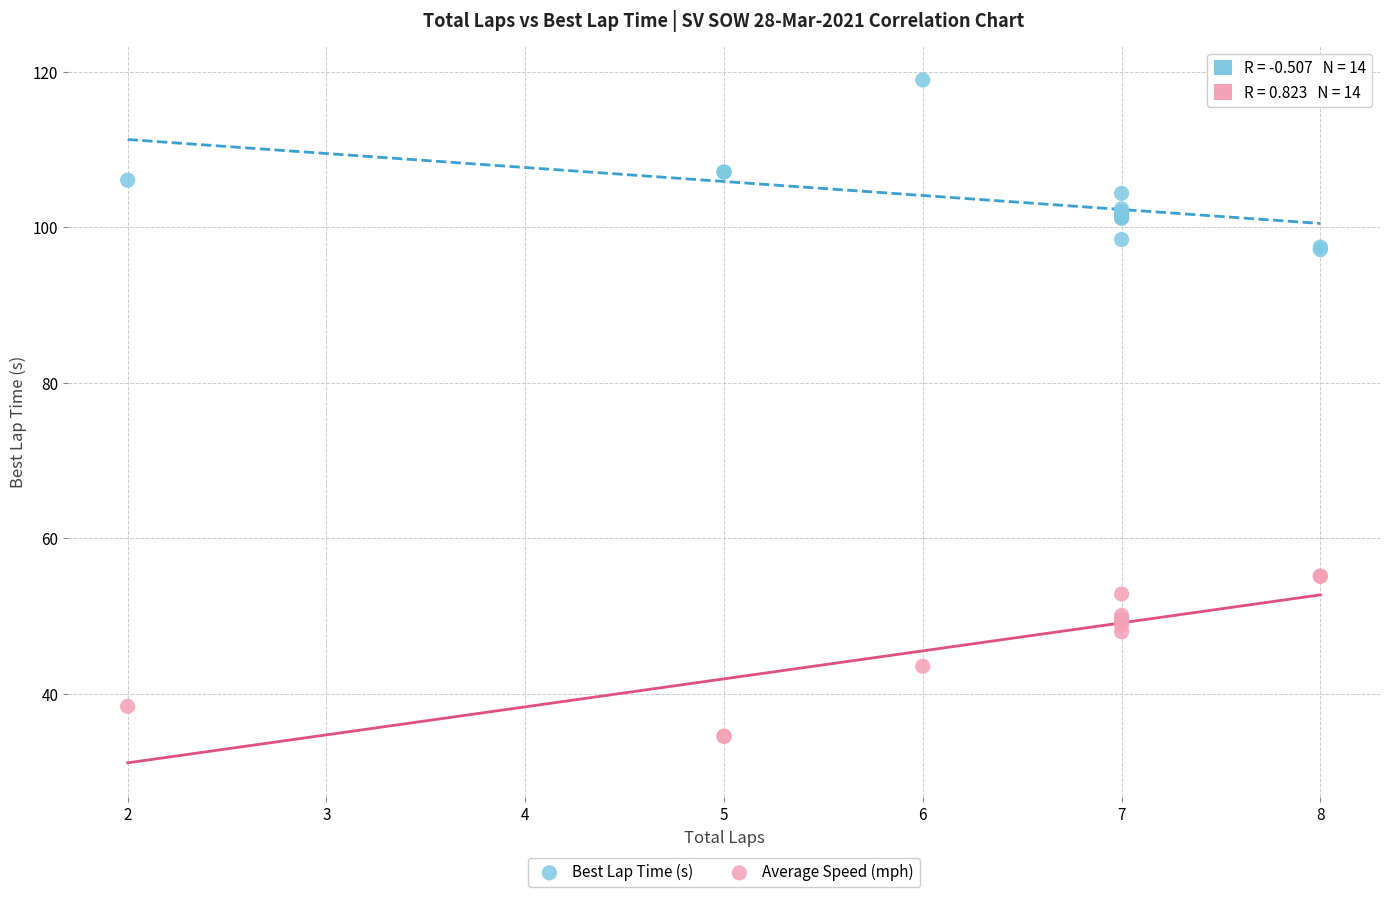

Which series reaches the maximum Y coordinate?

Best Lap Time (s)